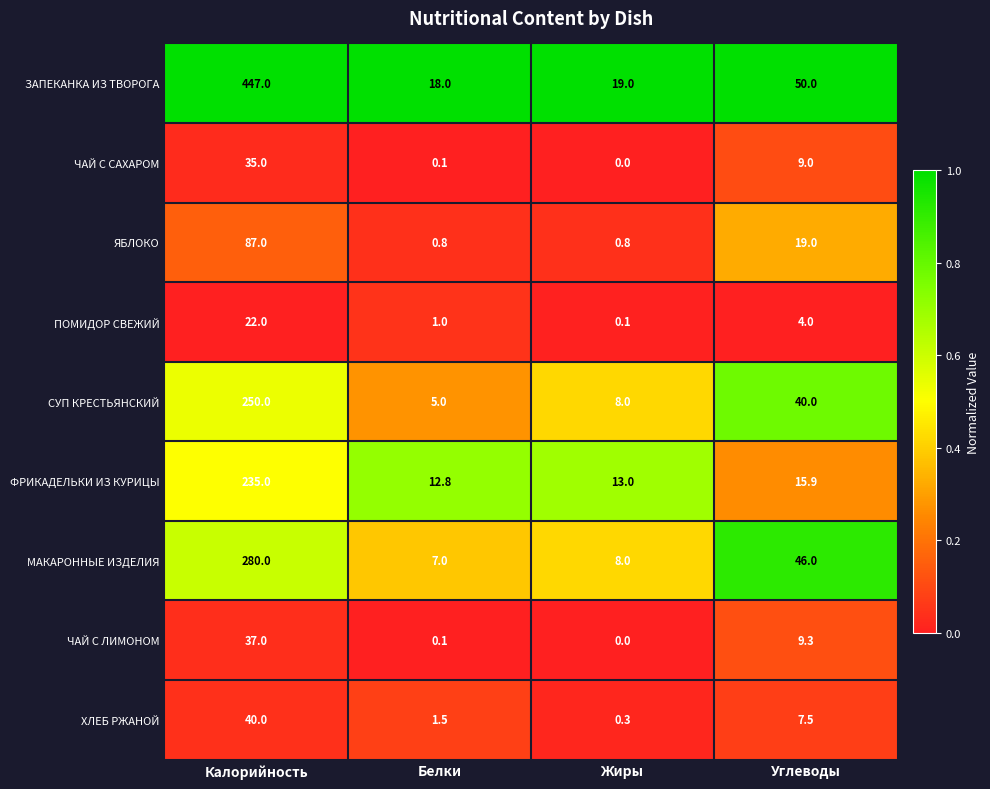

Rank the series by their maximum value, from lowest to highest.

ПОМИДОР СВЕЖИЙ, ЧАЙ С САХАРОМ, ЧАЙ С ЛИМОНОМ, ХЛЕБ РЖАНОЙ, ЯБЛОКО, ФРИКАДЕЛЬКИ ИЗ КУРИЦЫ, СУП КРЕСТЬЯНСКИЙ, МАКАРОННЫЕ ИЗДЕЛИЯ, ЗАПЕКАНКА ИЗ ТВОРОГА